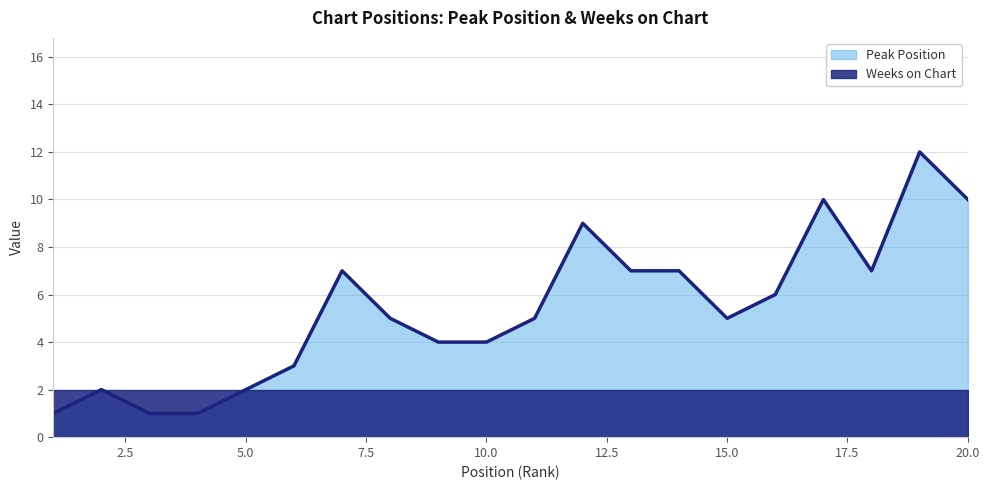

How many data points are above 5?

9